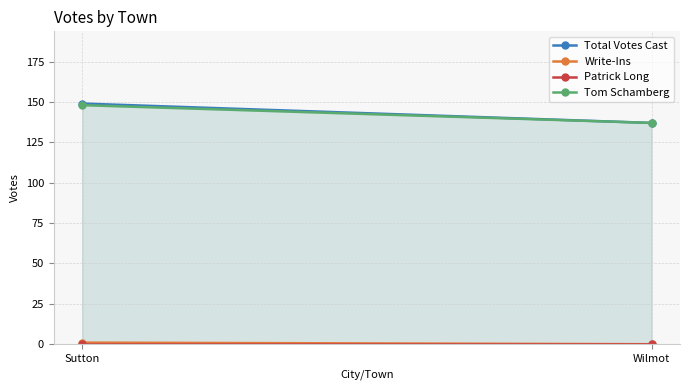

Which has a higher value, Sutton or Wilmot?

Sutton